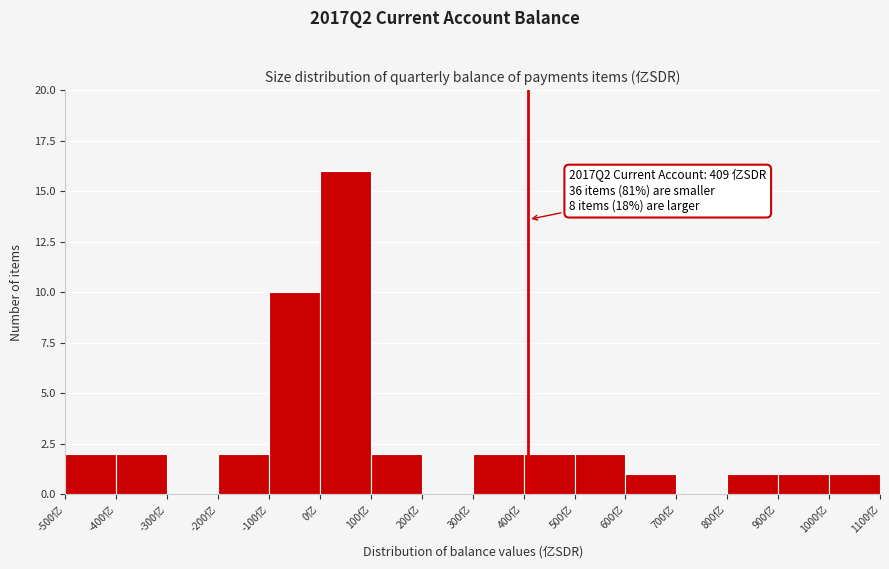

Which range on the x-axis has the tallest bar?

0 to 100